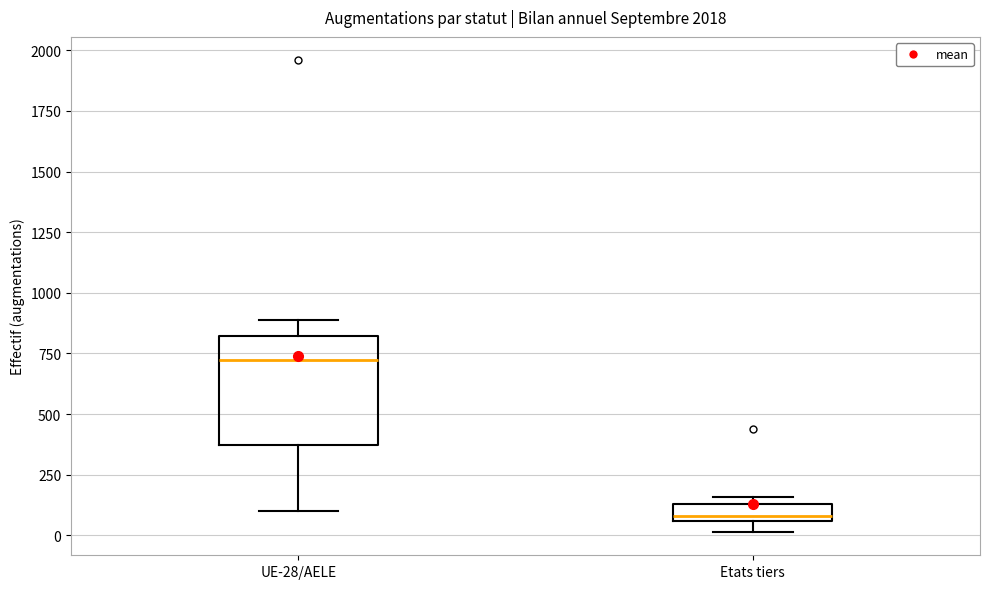

Which box's median line is the lowest?

Etats tiers